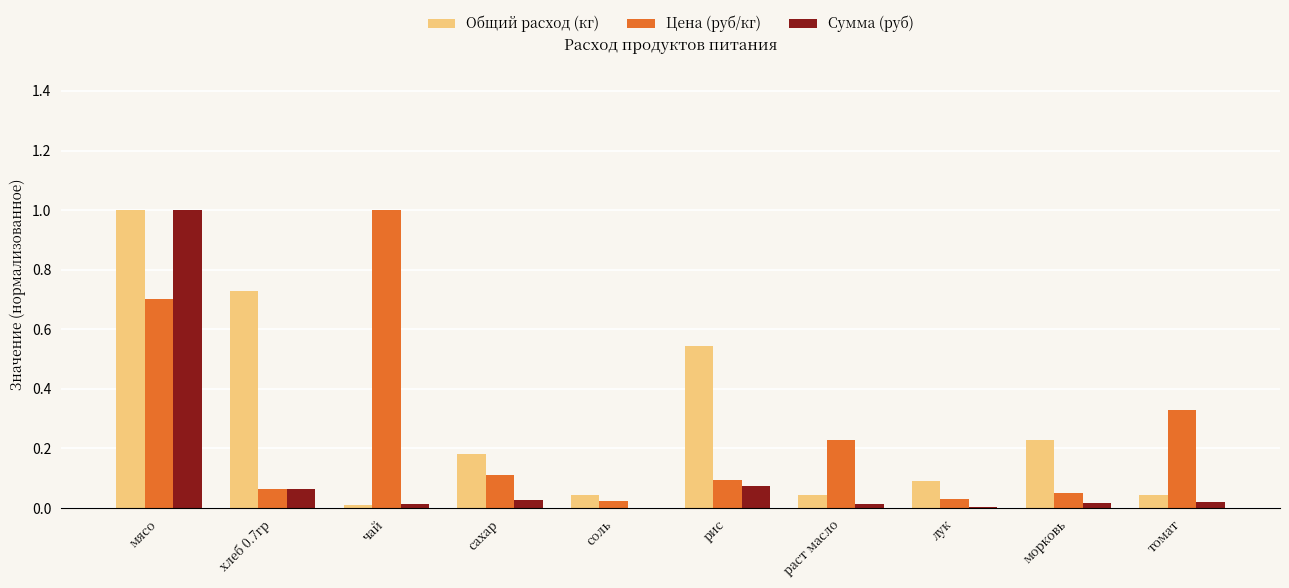

Which series changed the most between хлеб 0.7гр and сахар?

Общий расход (кг)